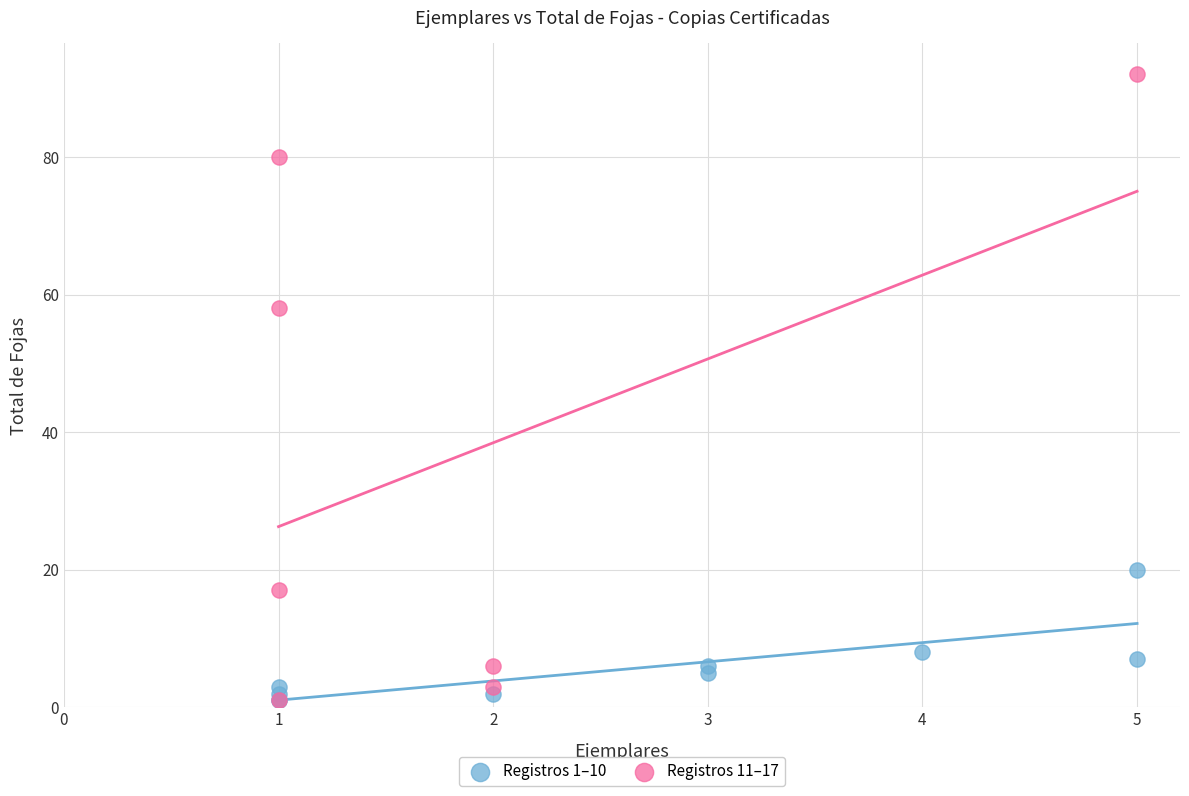

Which series has the widest spread of Y values?

Registros 11–17